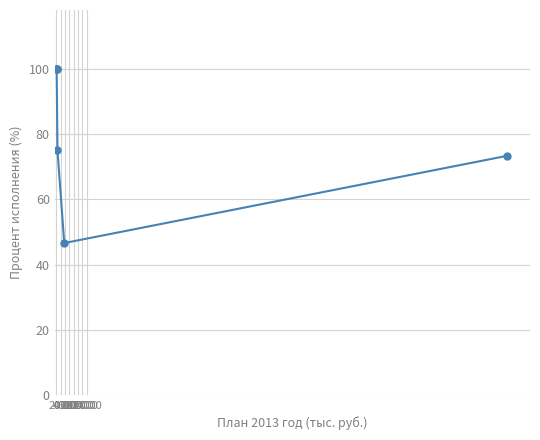

Does the chart have visible grid lines?

Yes